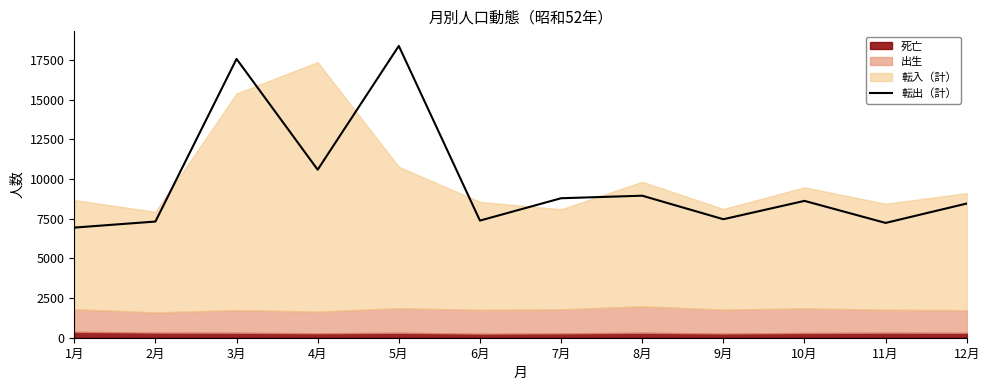

What is the label of the 3rd point from the right?

10月